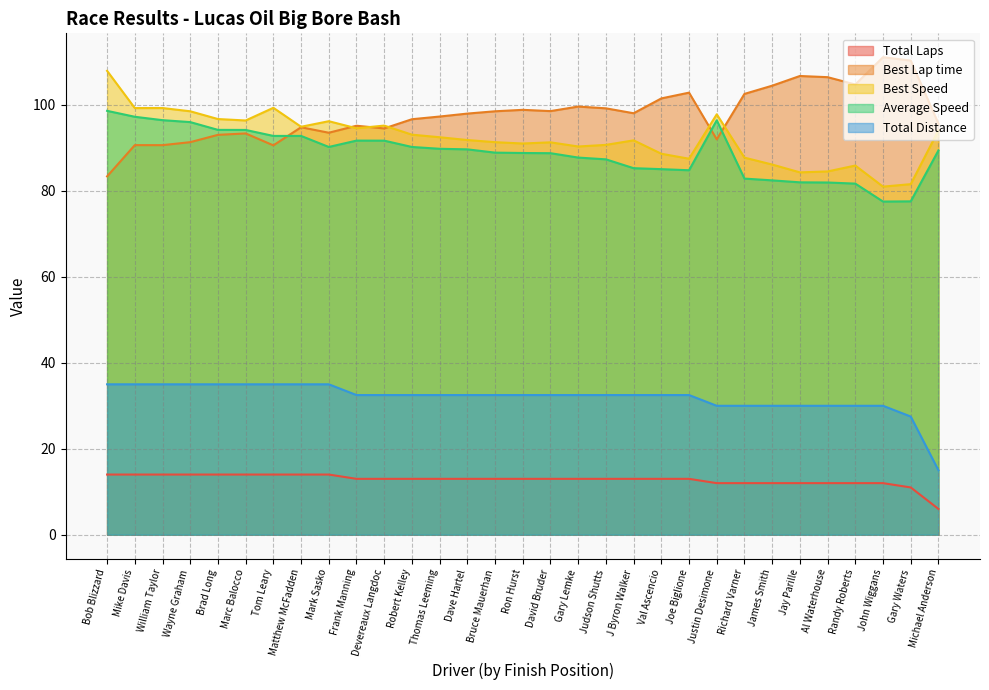

What is the label of the 17th point from the right?

Bruce Mauerhan